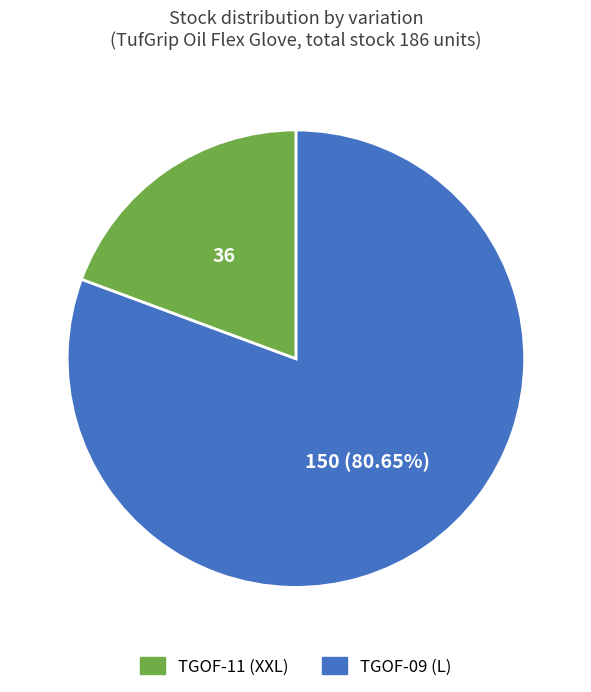

Is there a majority slice in this chart?

Yes